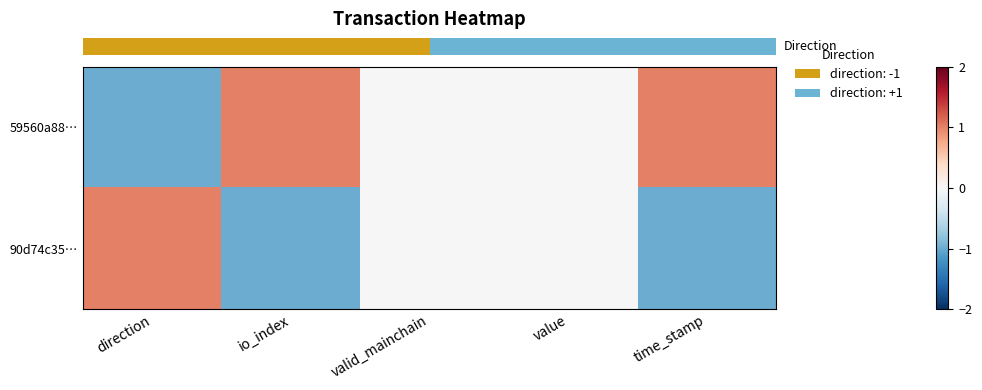

Rank the series at io_index from lowest to highest value.

row_1, row_0